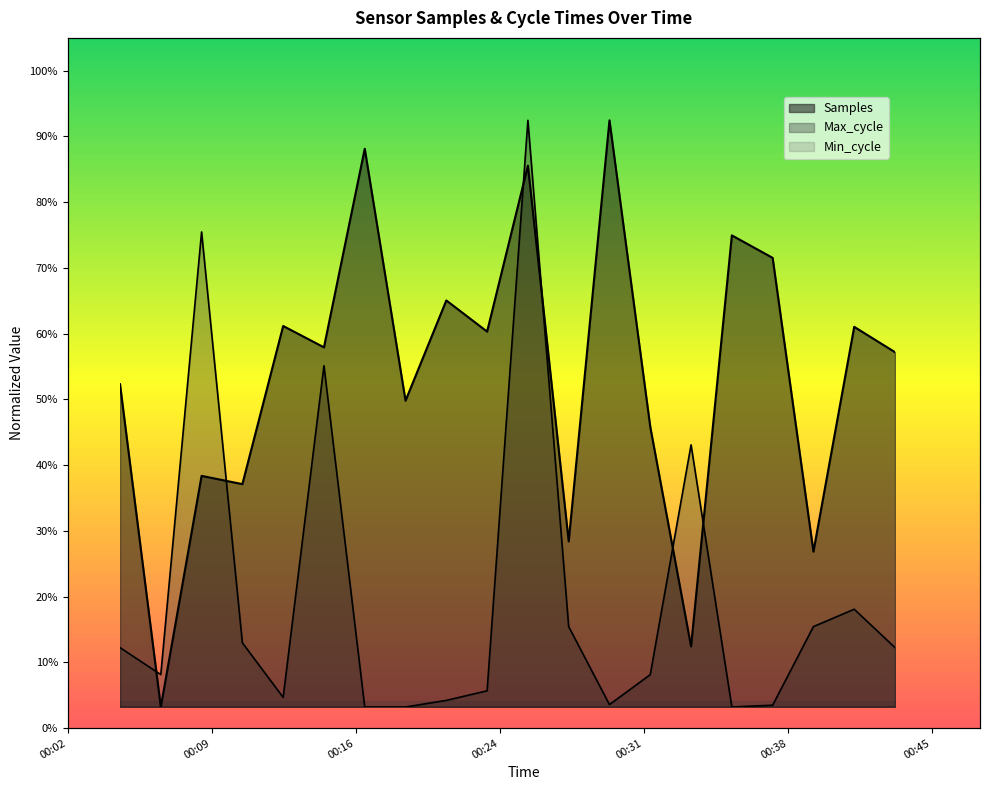

After their last crossing, which series has the higher values: Samples or Max_cycle?

Samples